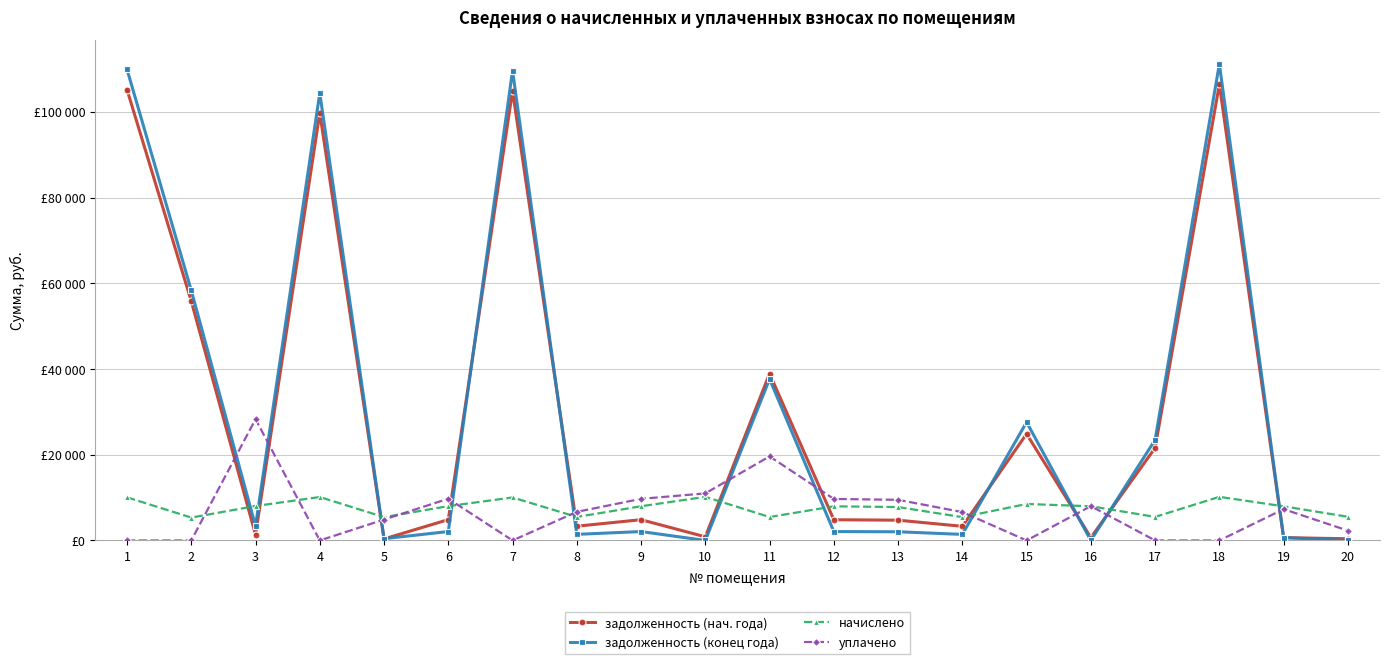

Does the chart display data point markers on the line(s)?

Yes